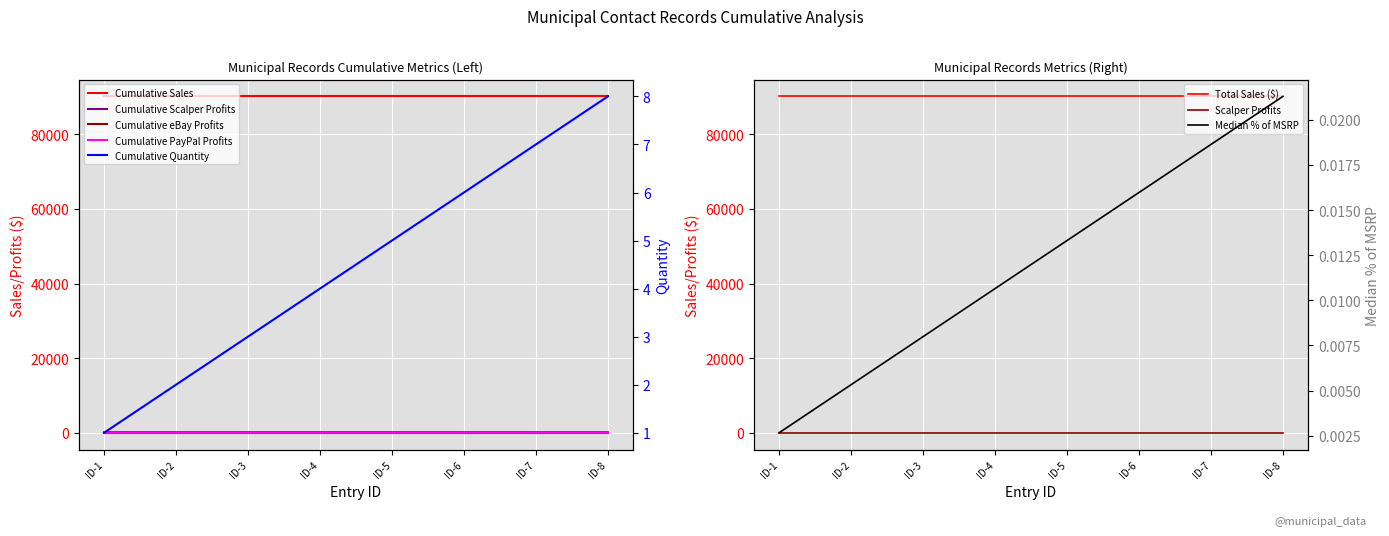

Is the value of Cumulative PayPal Profits at ID-5 greater than the value of Cumulative Quantity at ID-4?

Yes